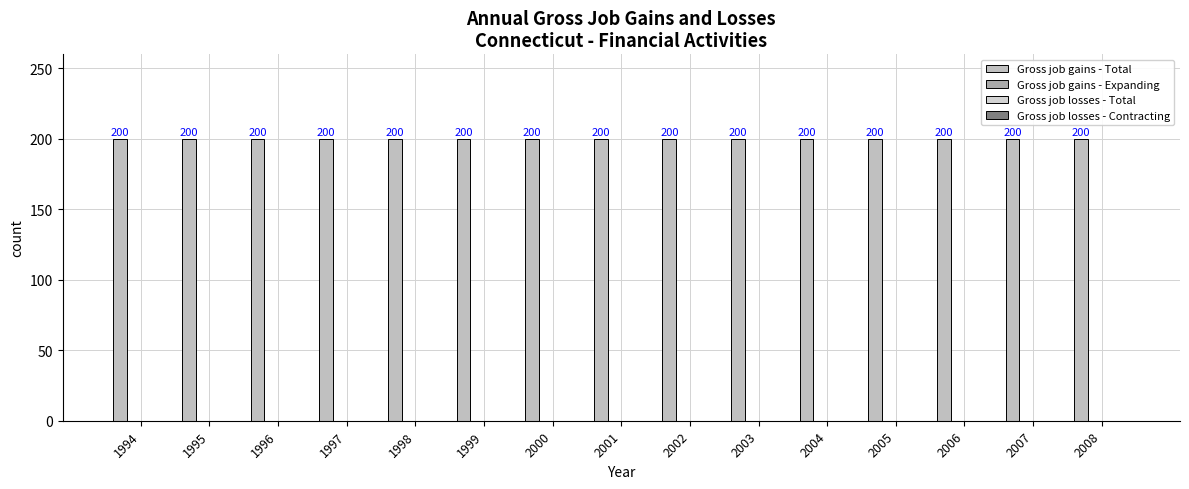

Is it true that Gross job gains - Total equals 200 at 1995?

True